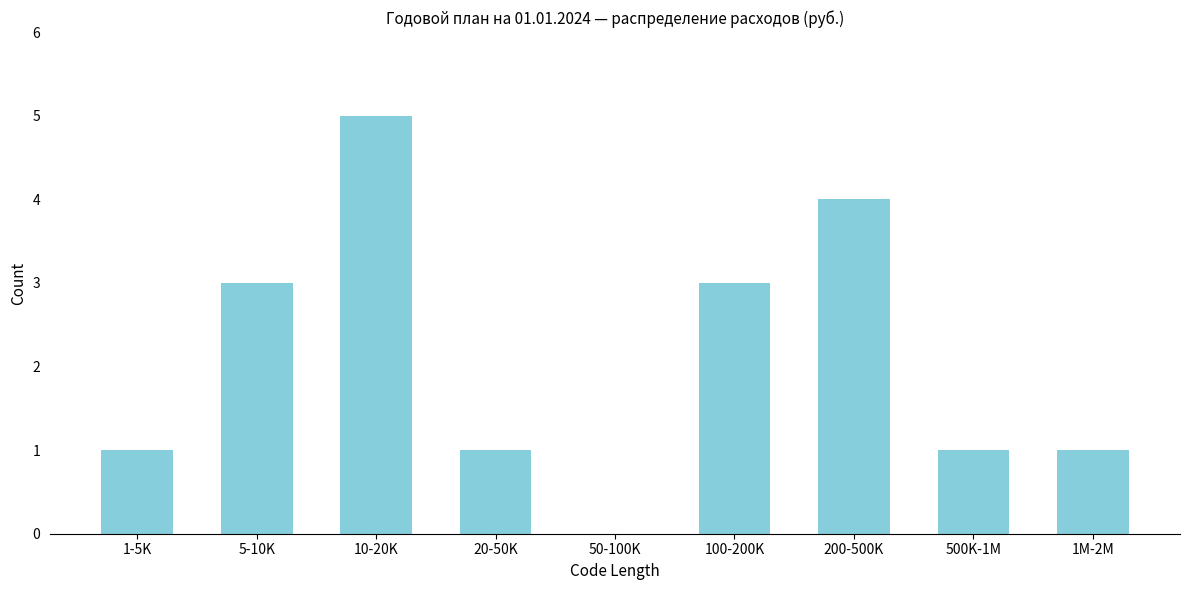

Reading left to right, list all the values displayed in this chart.

1-5K=1	5-10K=3	10-20K=5	20-50K=1	50-100K=0	100-200K=3	200-500K=4	500K-1M=1	1M-2M=1